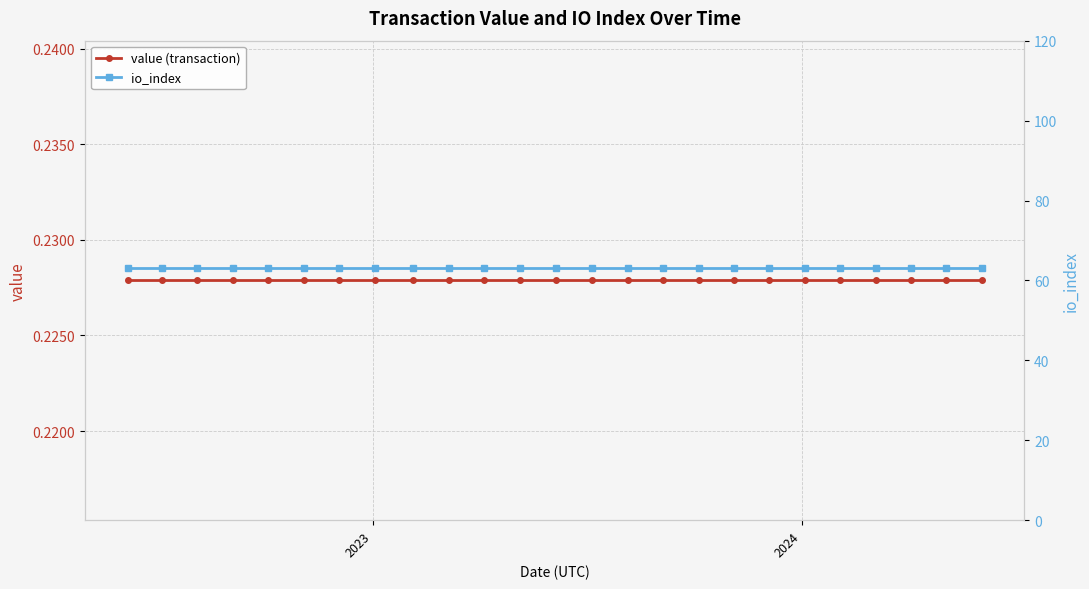

Is the value of io_index at 22 greater than the value of value (transaction) at 11?

Yes